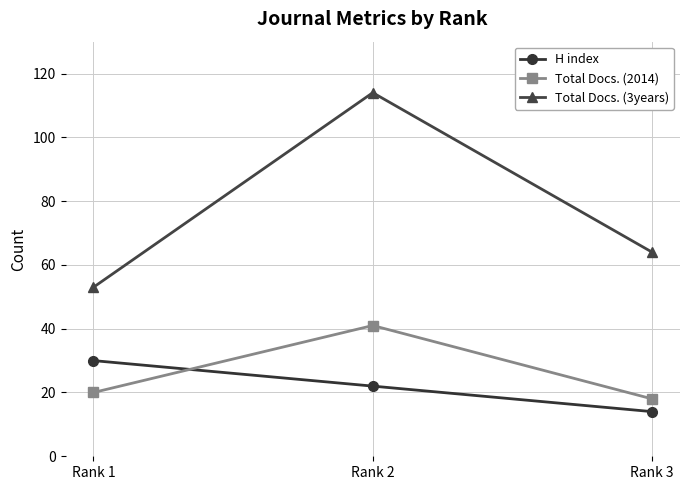

At which label does Total Docs. (2014) reach its peak?

Rank 2